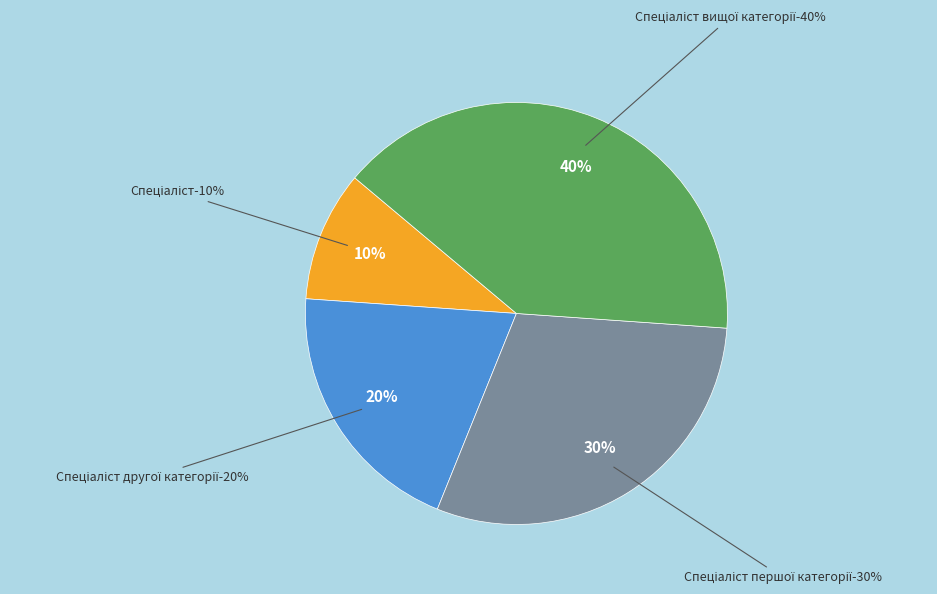

To the nearest percent, what is the combined percentage of Спеціаліст першої категорії and Спеціаліст другої категорії?

50%